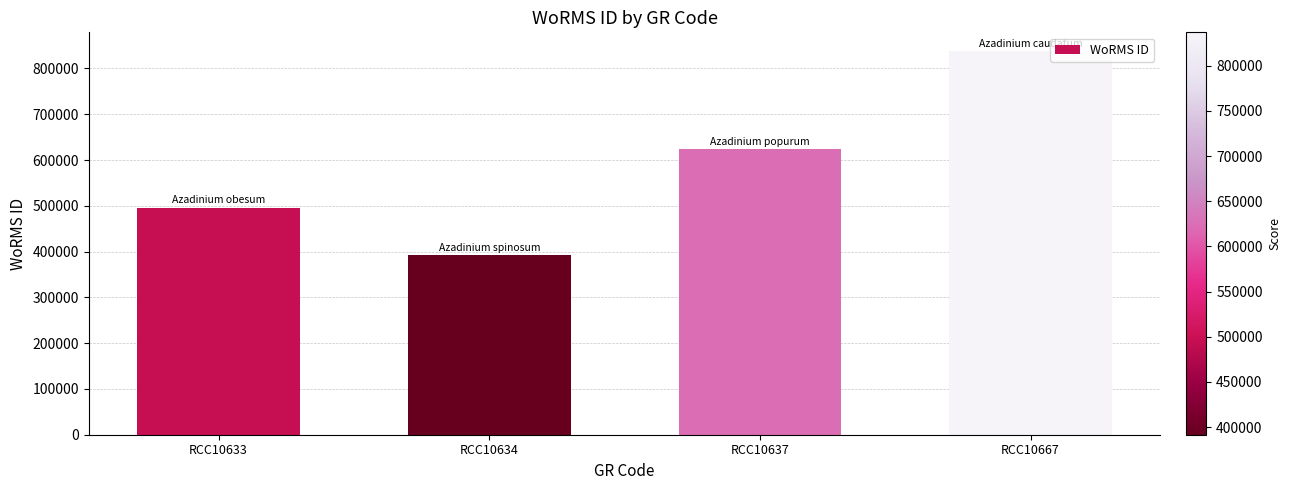

What is the maximum value shown in the chart?

837075